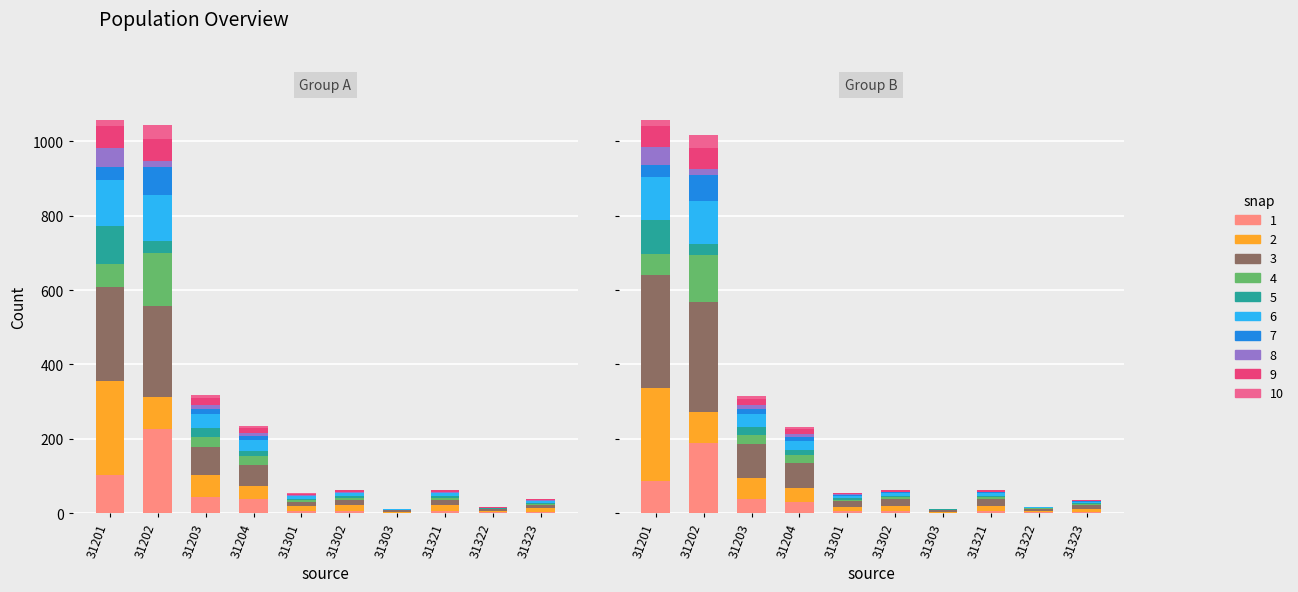

What is the value of the Female bar at the 3rd from the left?

44